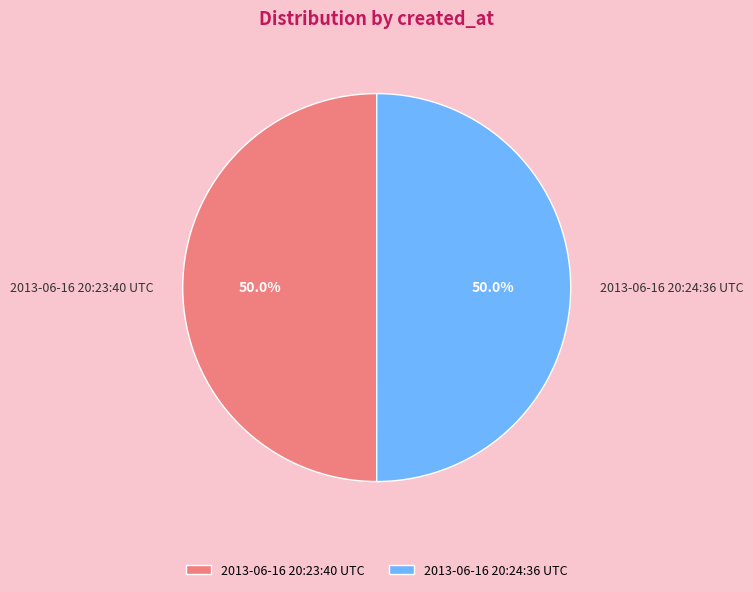

How many slices are in this pie chart?

2